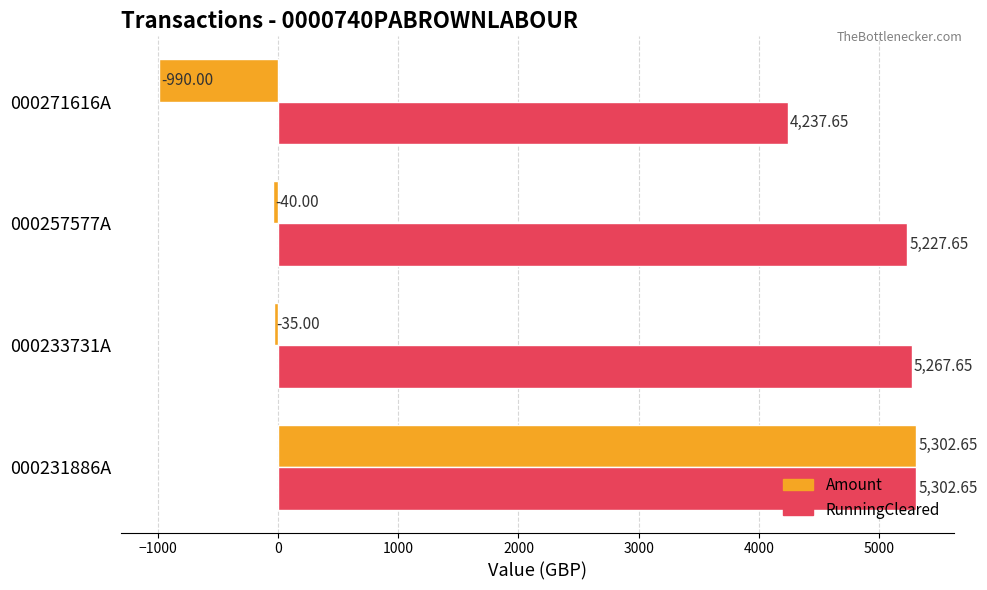

Which series has the largest total across all categories?

RunningCleared